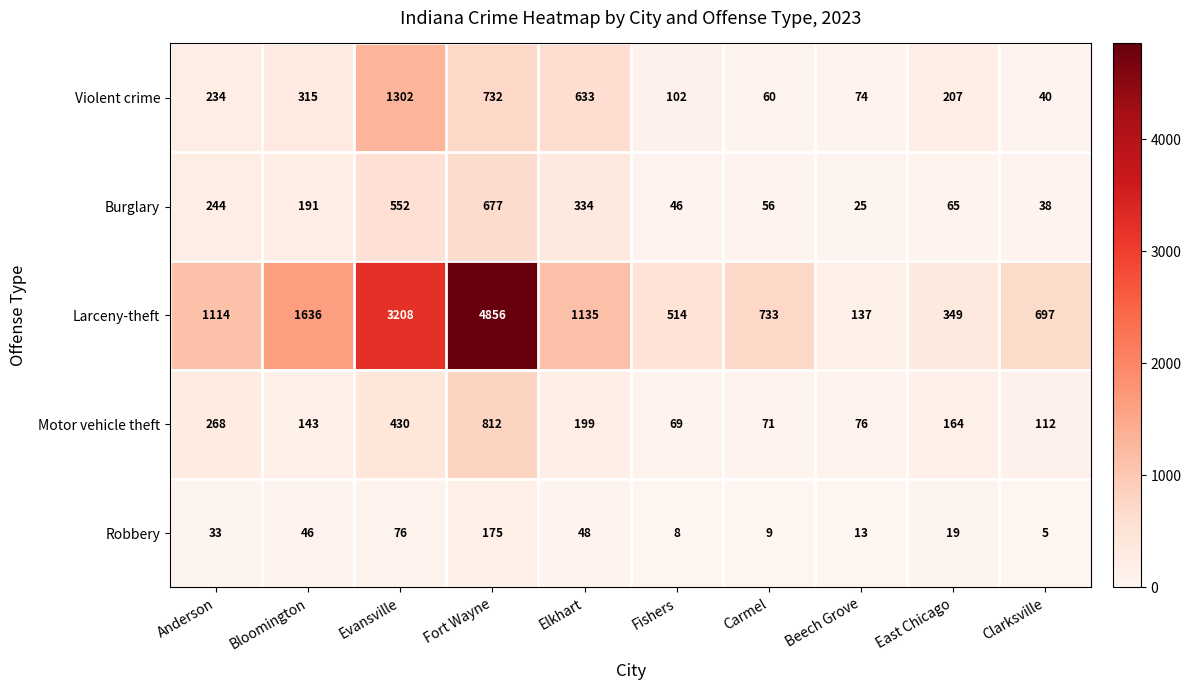

What is the total value across all series at Fort Wayne?

7252